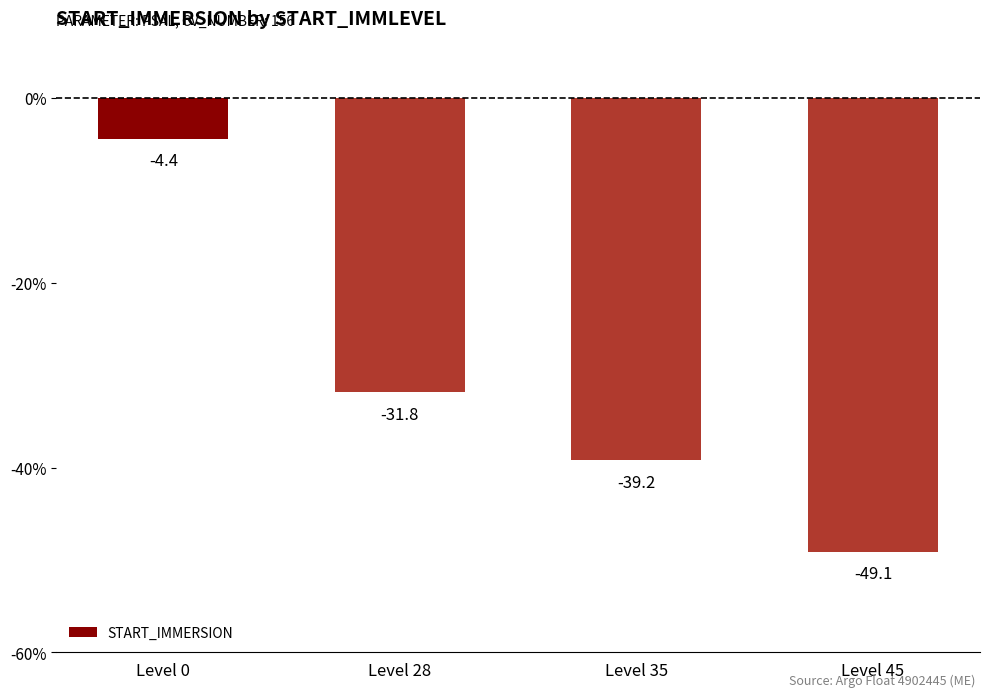

What is the maximum value shown in the chart?

-4.4